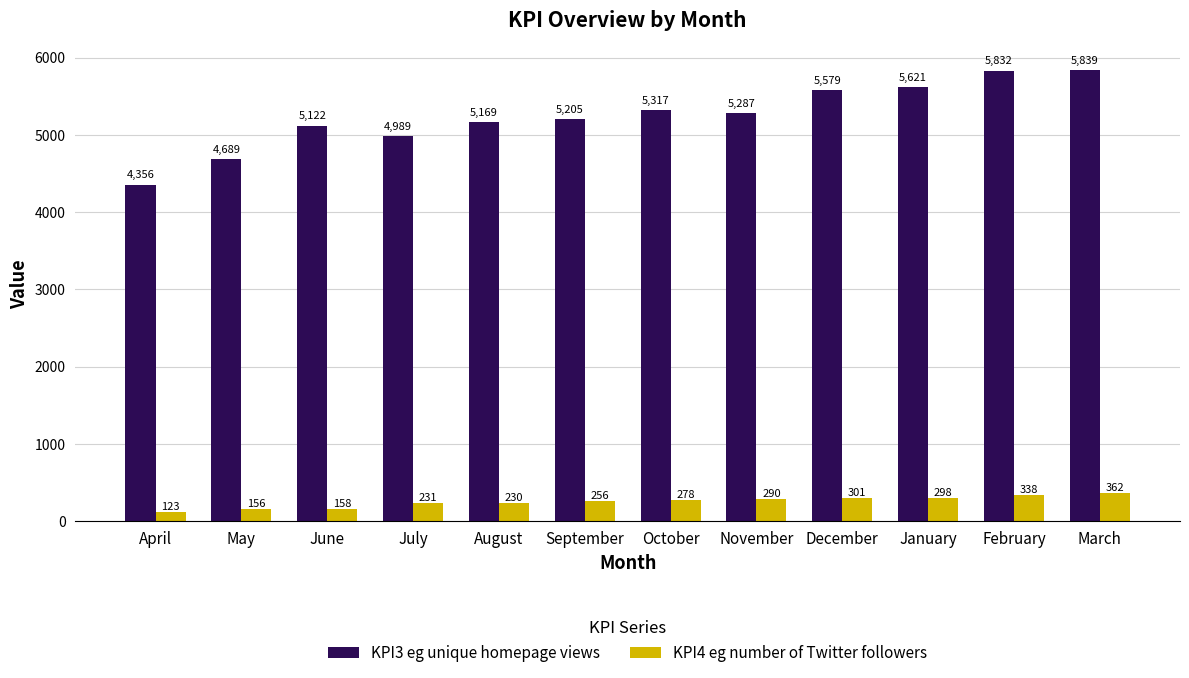

What is the average value of the KPI3 eg unique homepage views series?

5250